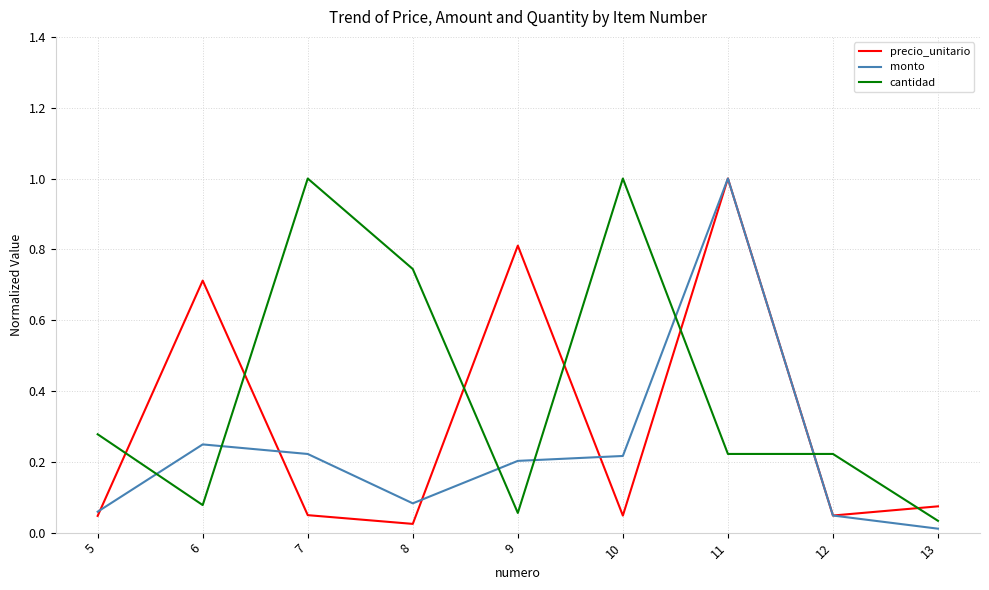

True or false: cantidad has a value of 0.4 at 10.

False